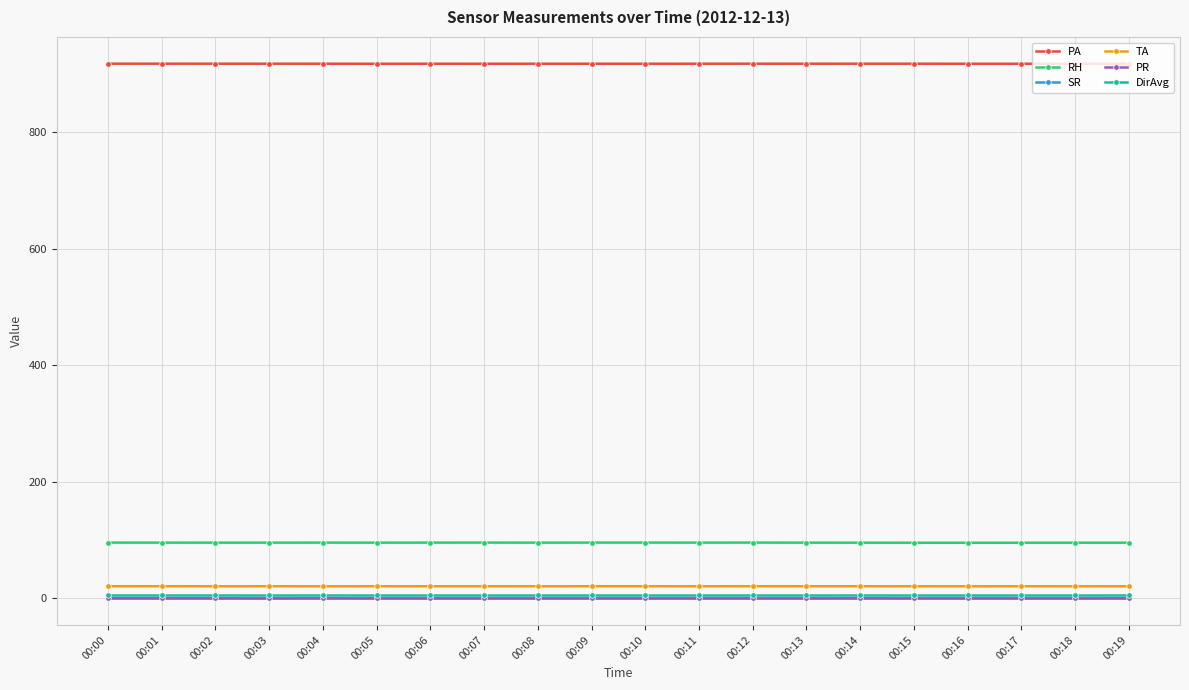

What is the greatest value displayed?

918.0